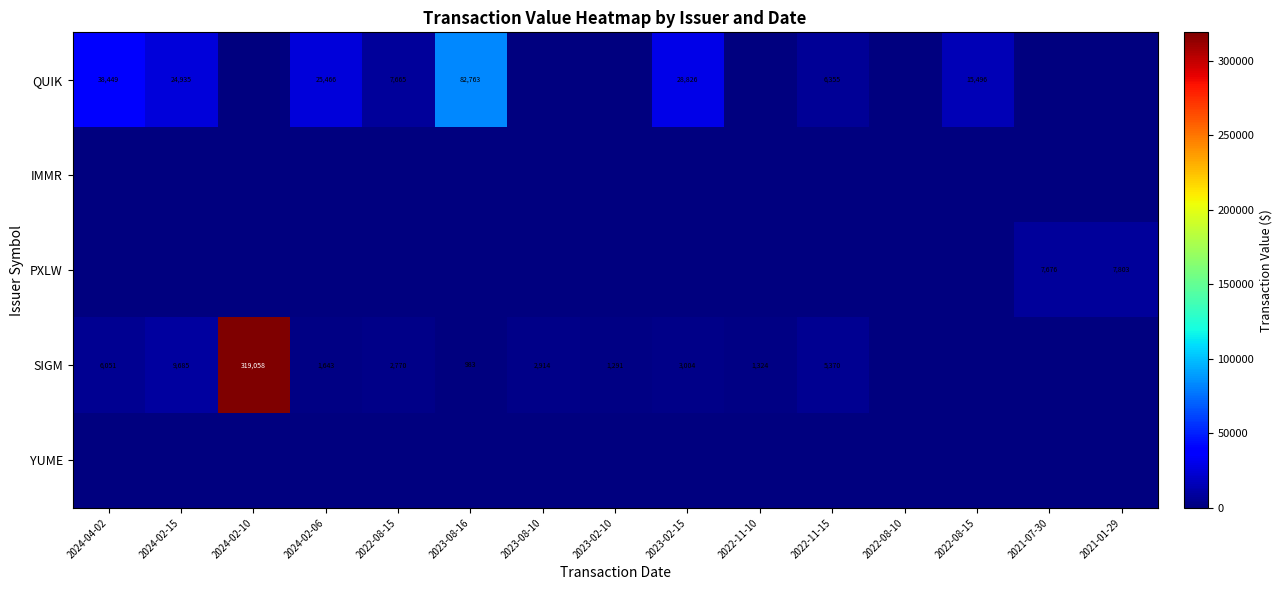

How many data points does each series have?

15